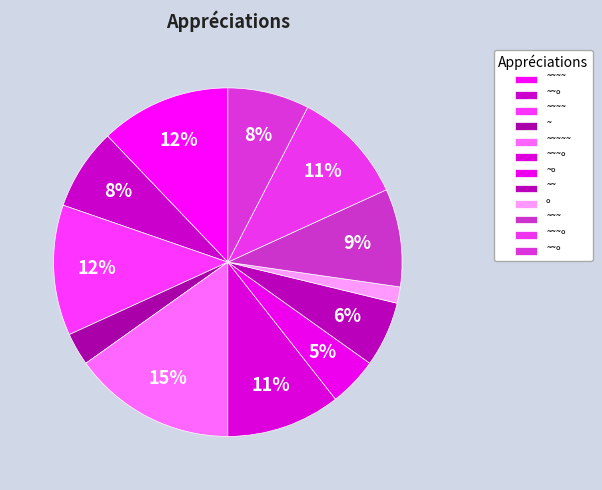

Which category has the smallest portion of the pie?

º